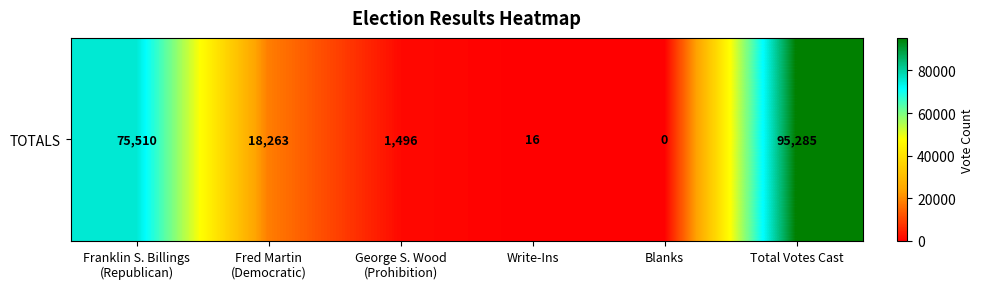

Where does the data first go above 18263?

Franklin S. Billings
(Republican)